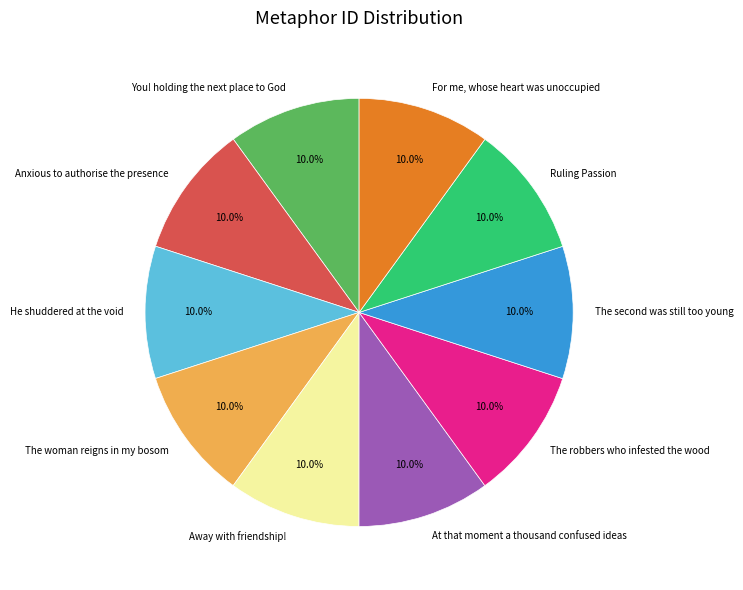

Does any single category account for the majority?

No